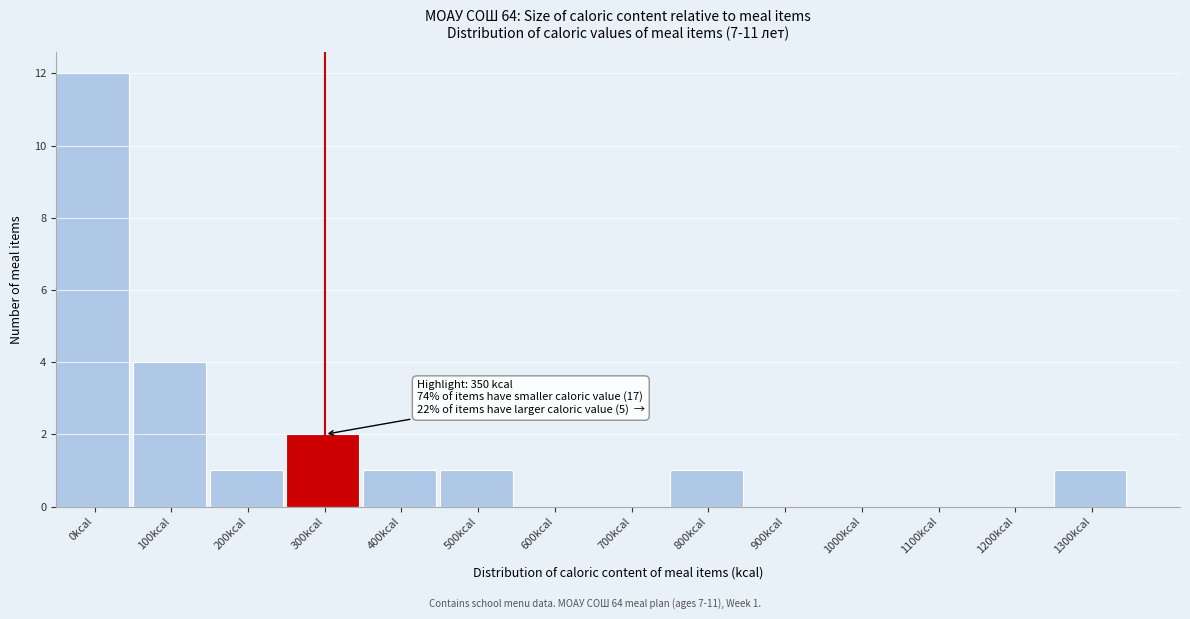

Reading right to left, extract all data points from this chart.

1300kcal=1	1200kcal=0	1100kcal=0	1000kcal=0	900kcal=0	800kcal=1	700kcal=0	600kcal=0	500kcal=1	400kcal=1	300kcal=2	200kcal=1	100kcal=4	0kcal=12